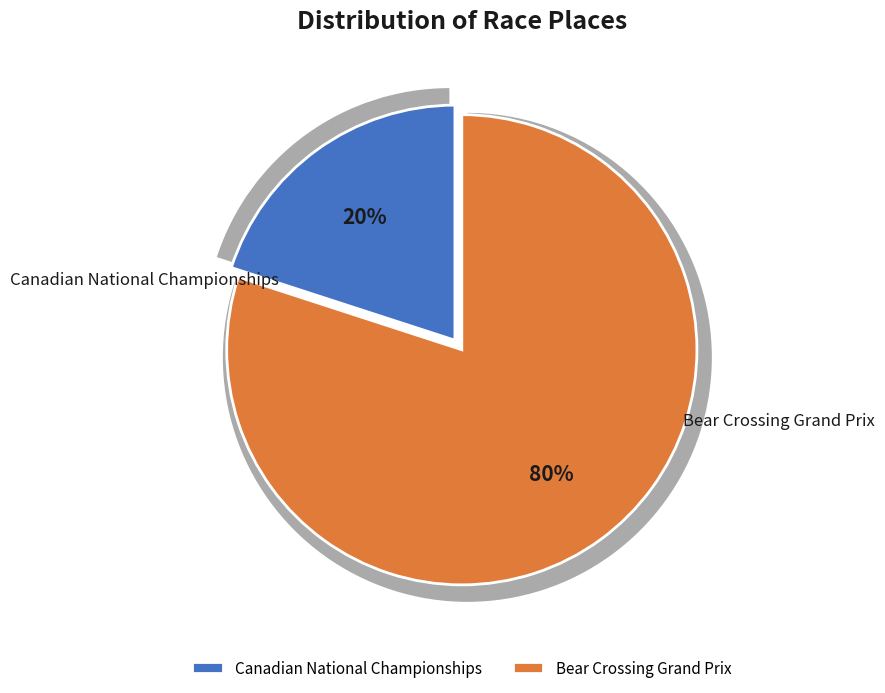

Which category has the biggest portion of the pie?

Bear Crossing Grand Prix